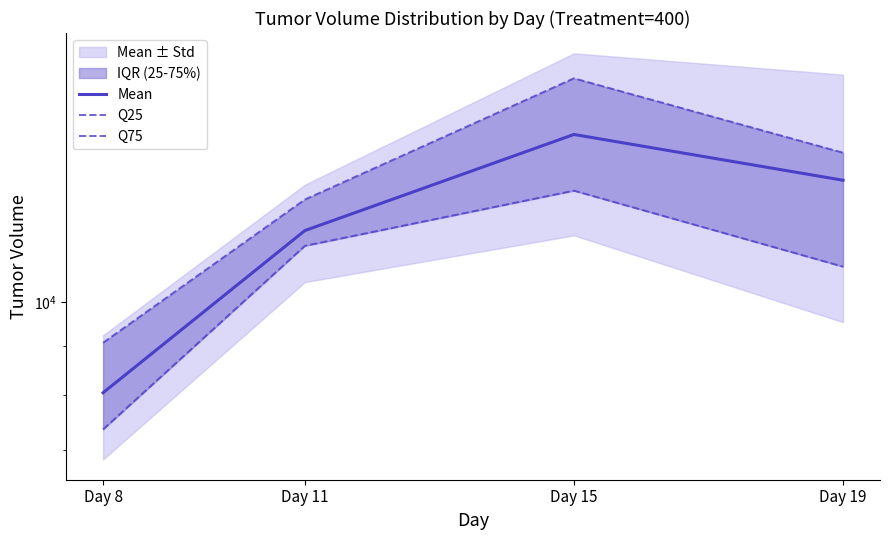

List the labels in order of Q25 value, smallest first.

Day 8, Day 19, Day 11, Day 15